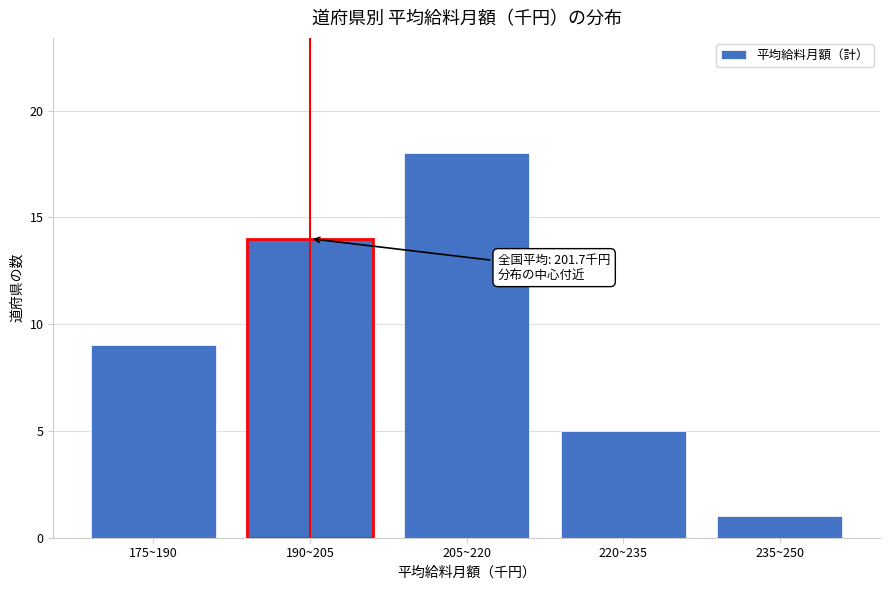

Reading right to left, what are all the values shown in this chart?

235~250=1	220~235=5	205~220=18	190~205=14	175~190=9